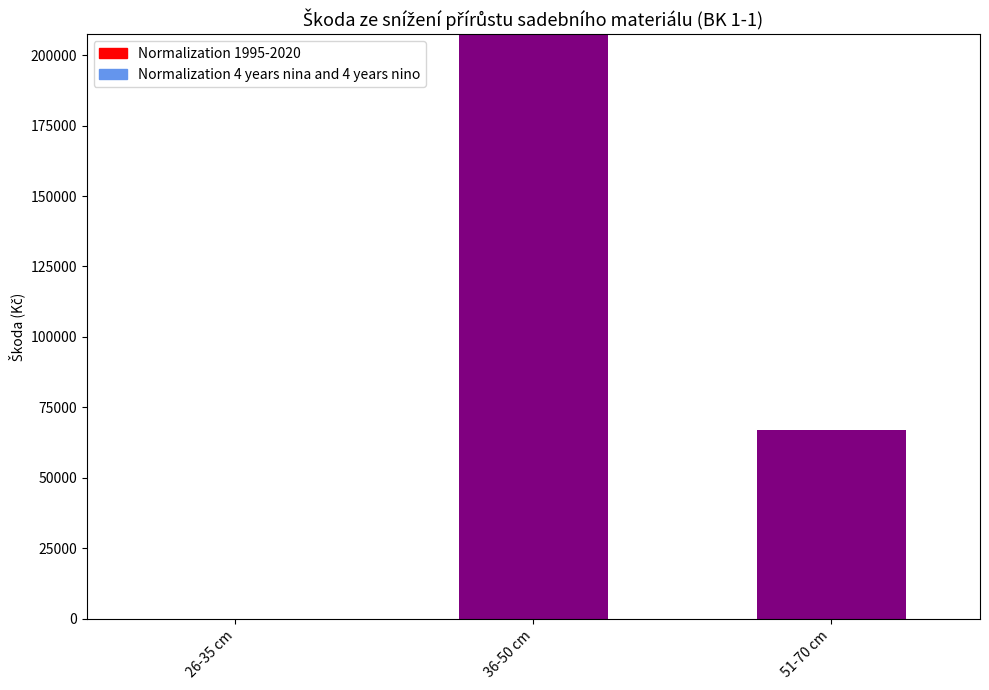

What is the sum of all values?

274500